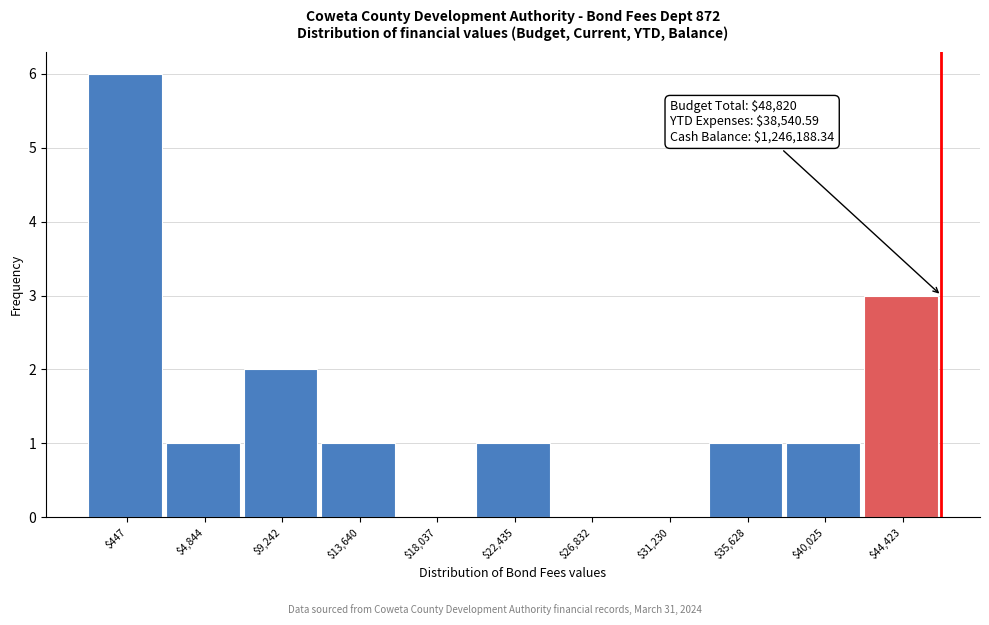

What is the sum of all values?

16